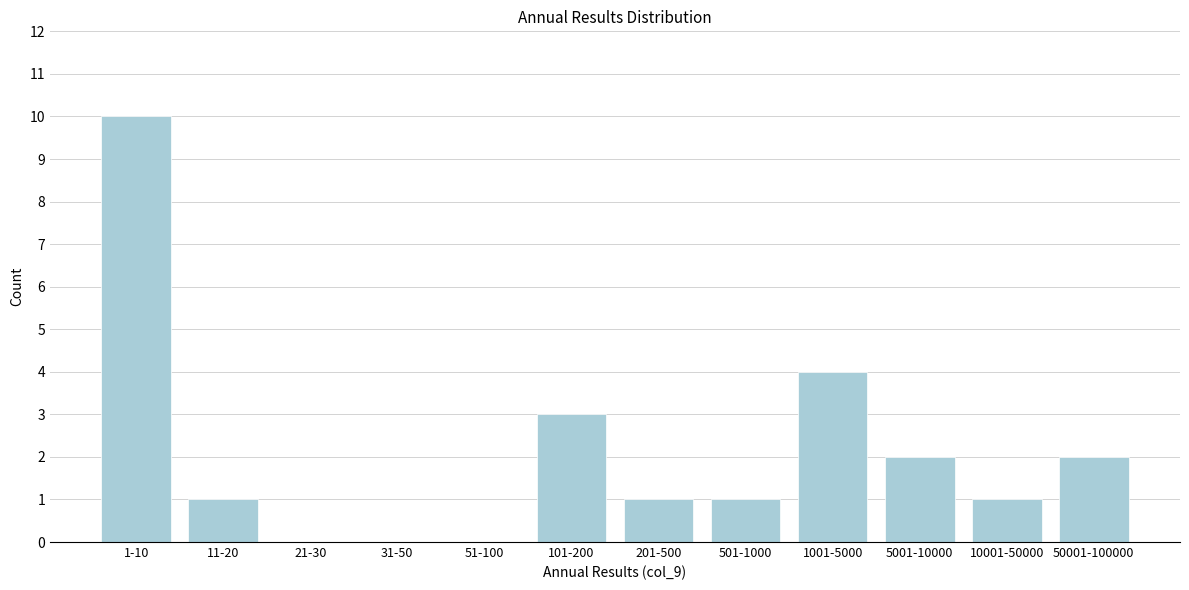

Reading left to right, what are all the values shown in this chart?

1-10=10	11-20=1	21-30=0	31-50=0	51-100=0	101-200=3	201-500=1	501-1000=1	1001-5000=4	5001-10000=2	10001-50000=1	50001-100000=2